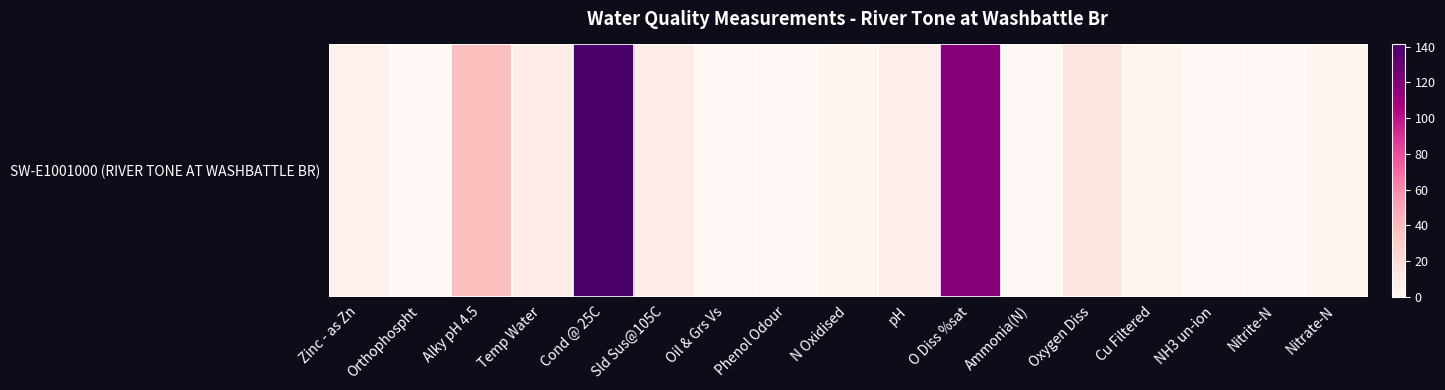

What is the greatest value displayed?

141.3